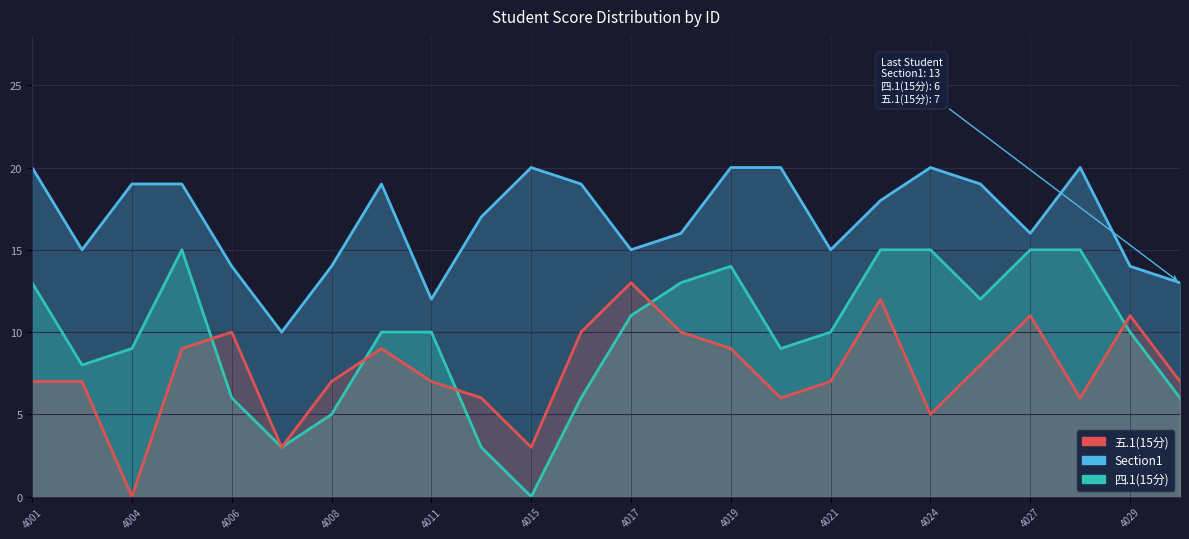

At which category does the chart reach its minimum across all series?

4015